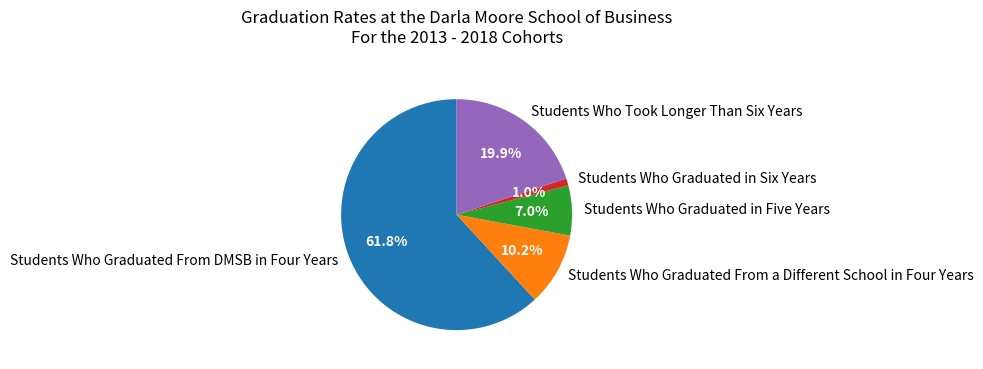

How many segments does this pie chart have?

5